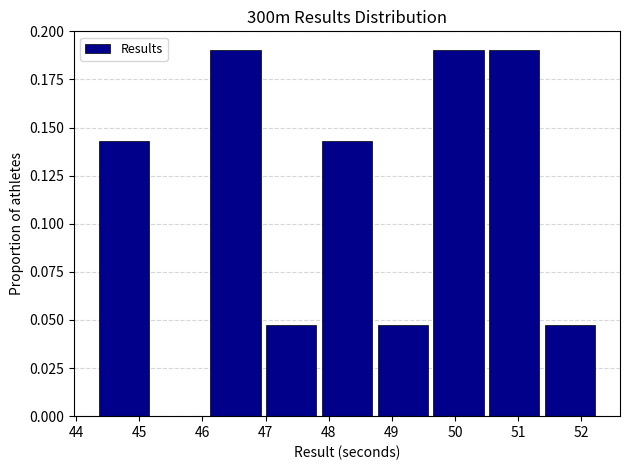

What is the height of the bar covering 51.4 to 52.3 on the x-axis? Neither the bar edges nor the heights are printed on the chart, so give them approximately, as read against the axes.

0.050